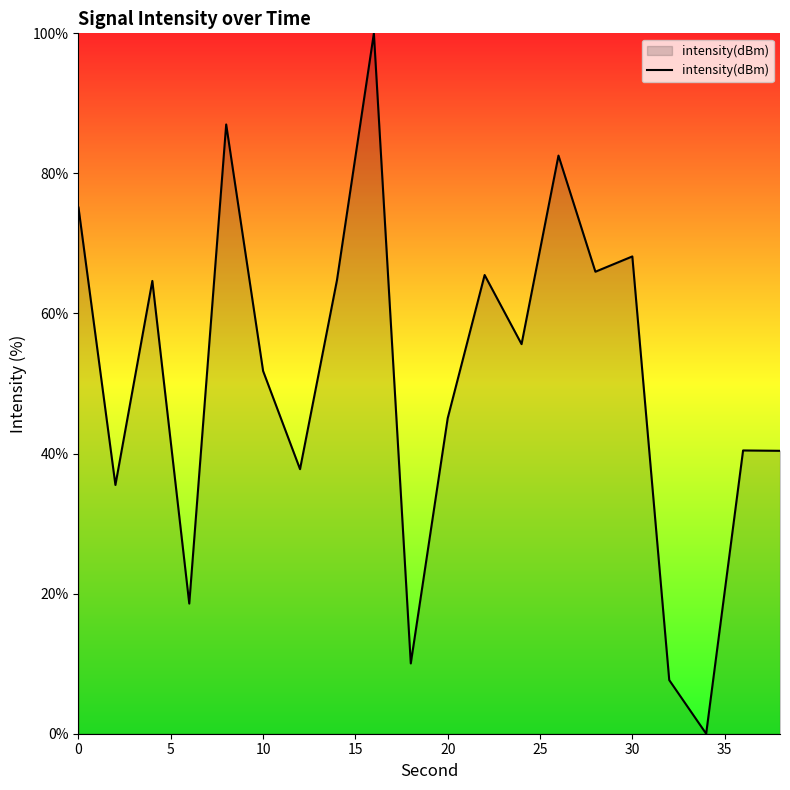

How many values are below 55?

10